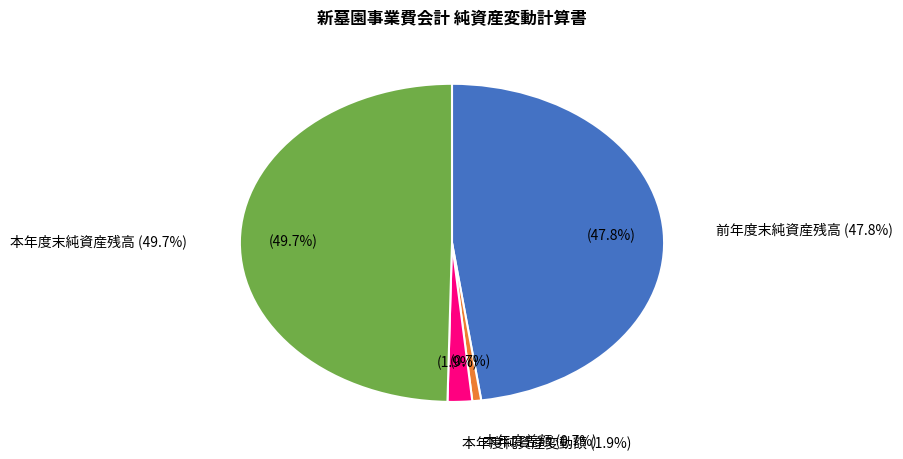

To the nearest percent, what portion does 本年度末純資産残高 represent?

50%